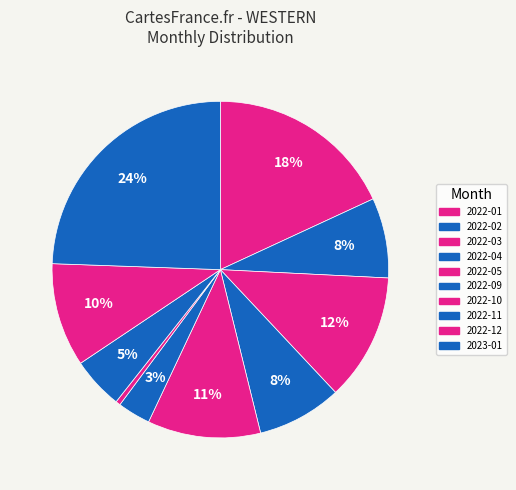

How many segments does this pie chart have?

10